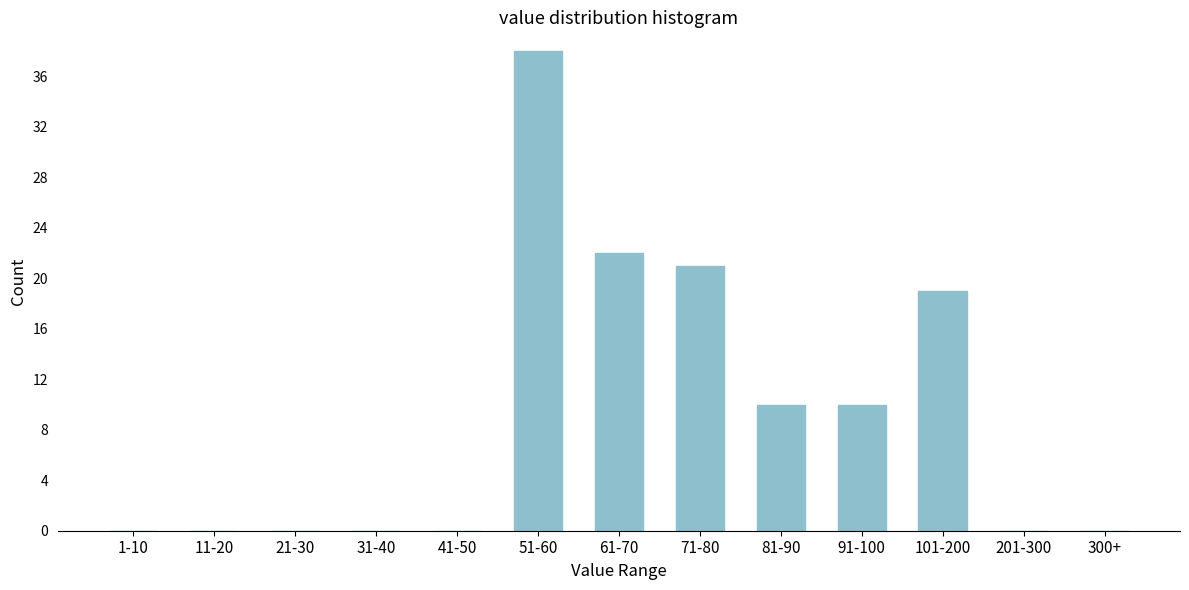

Reading left to right, extract all data points from this chart.

1-10=0	11-20=0	21-30=0	31-40=0	41-50=0	51-60=38	61-70=22	71-80=21	81-90=10	91-100=10	101-200=19	201-300=0	300+=0